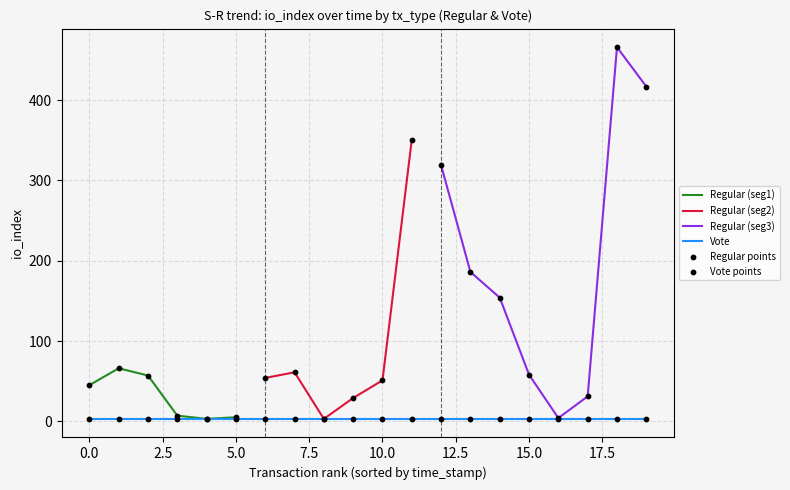

Which series contains the lowest Y value?

Regular